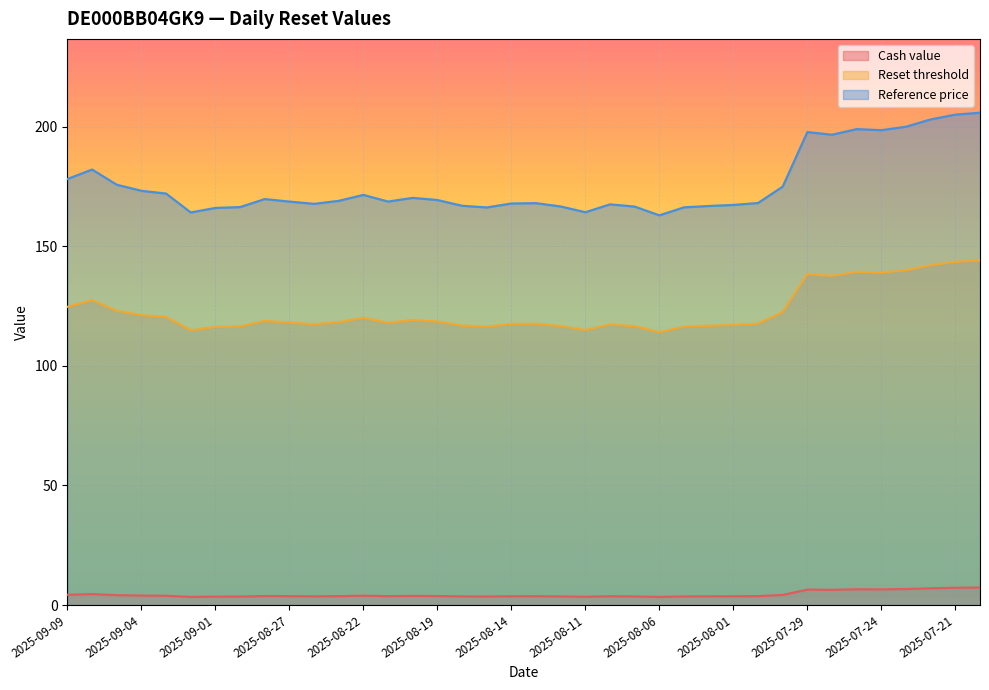

At which category does Cash value reach its first local valley?

2025-09-02